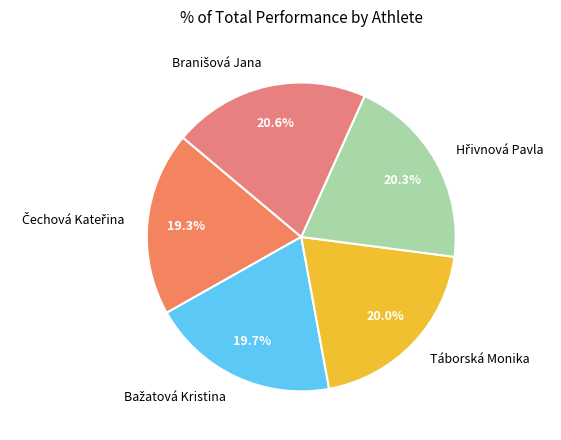

To the nearest percent, what is the average slice percentage?

20%